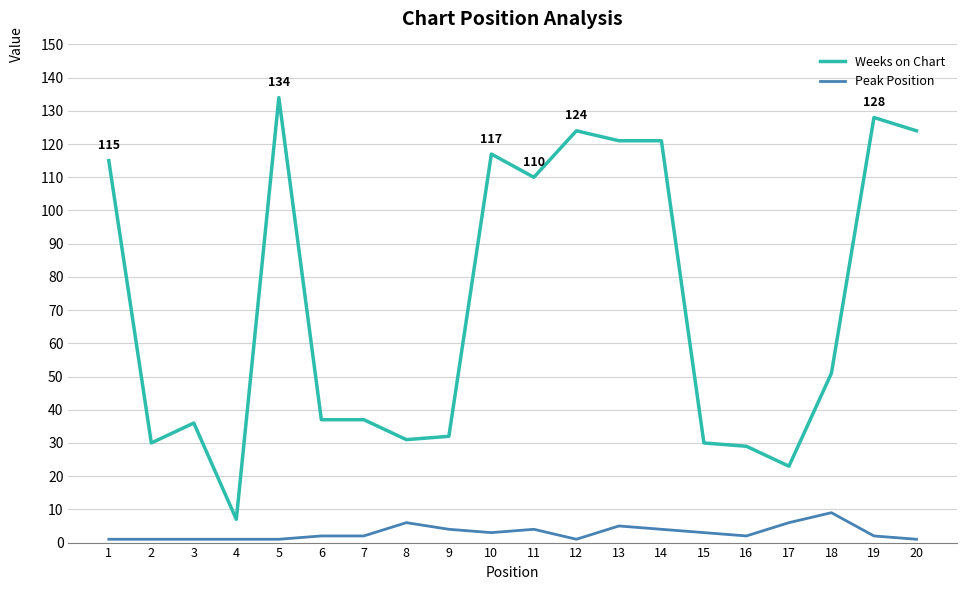

The Weeks on Chart series shows 36 at 3. True or false?

True